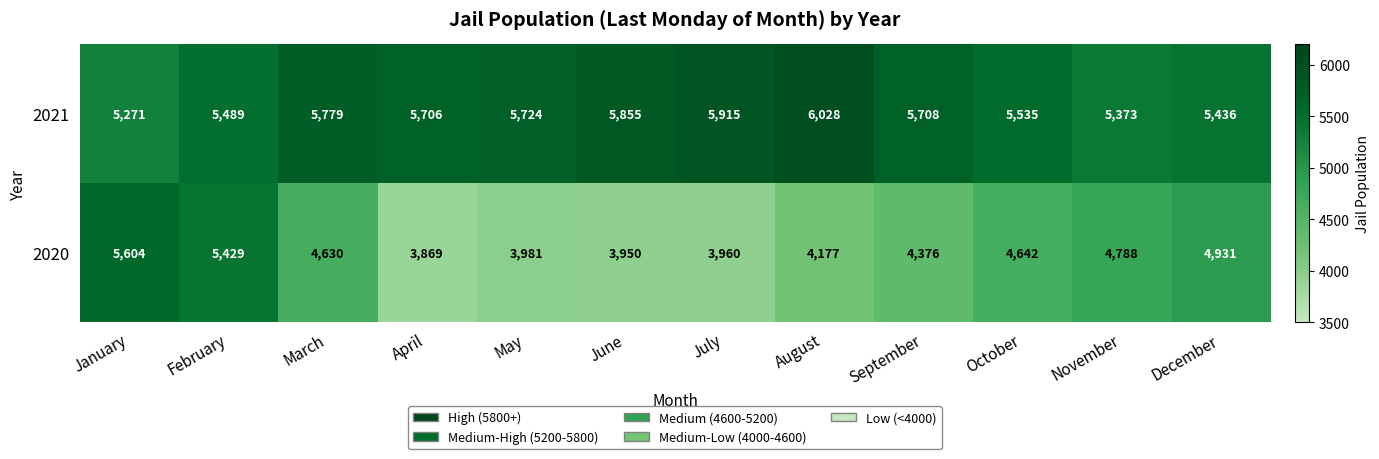

What is the approximate value of 2020 at January?

5604